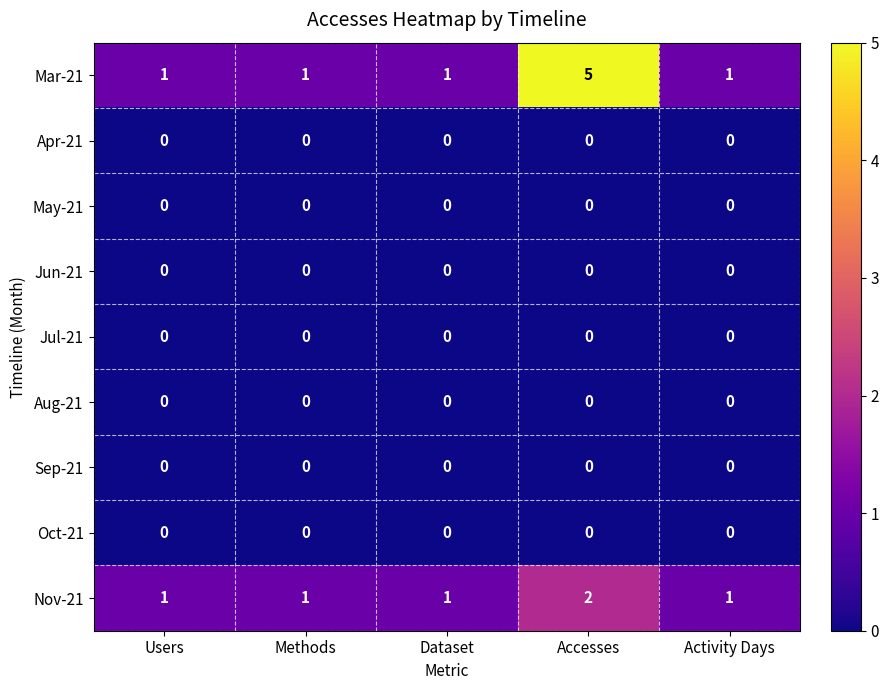

Which series has the largest range (max minus min)?

Mar-21